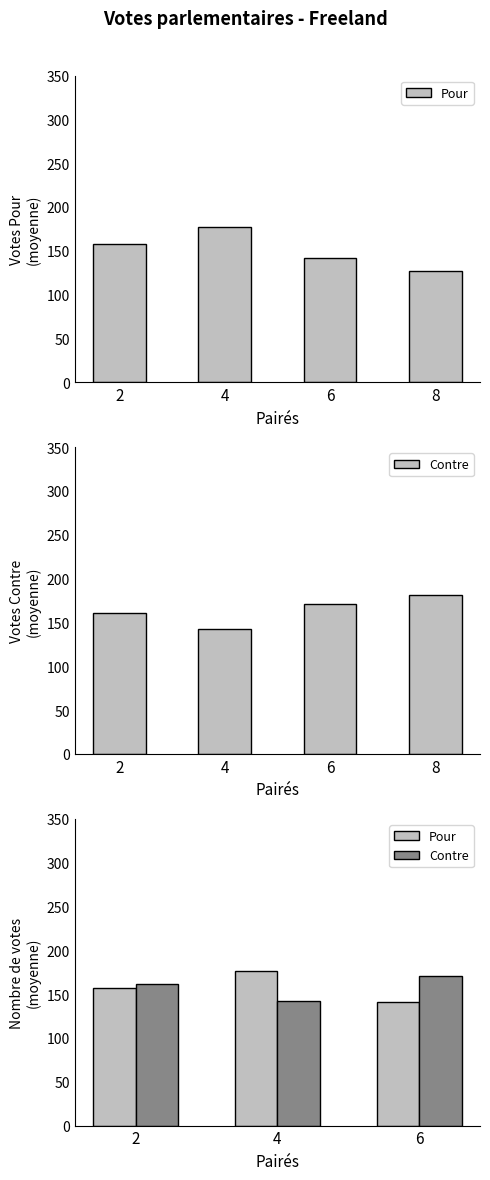

What is the difference between the maximum and minimum values in the Contre series?

28.3